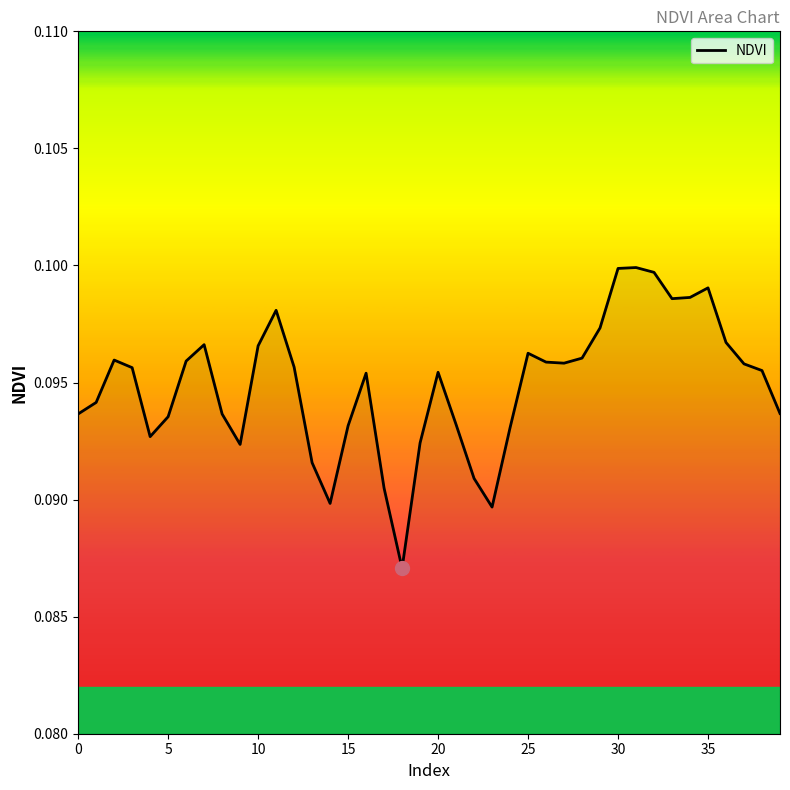

What is the greatest value displayed?

0.1